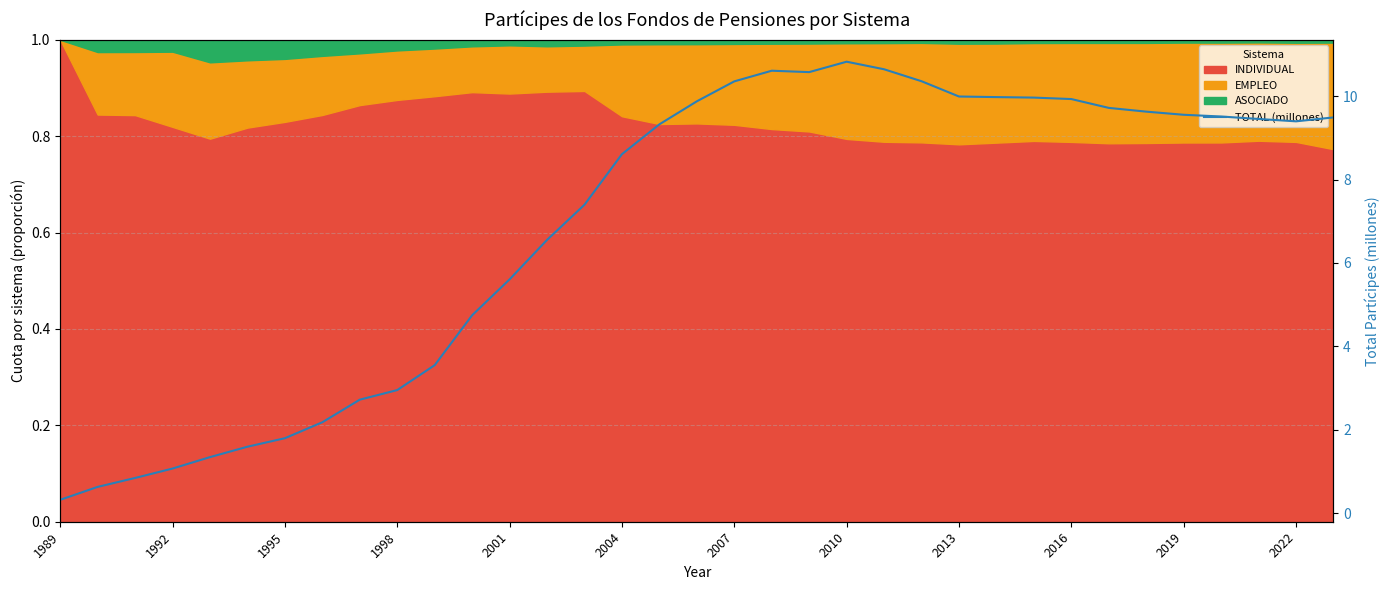

What is the smallest value displayed?

0.3